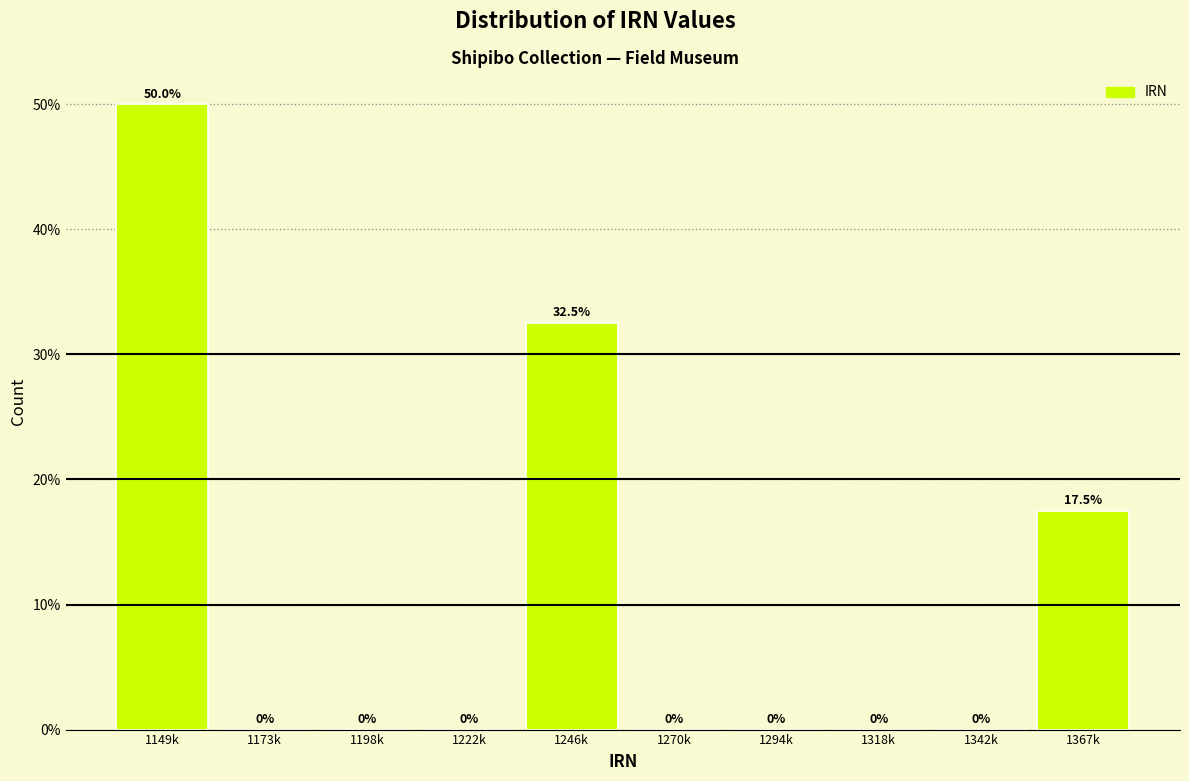

Reading right to left, what are all the values shown in this chart?

1367k=17.5	1342k=0.0	1318k=0.0	1294k=0.0	1270k=0.0	1246k=32.5	1222k=0.0	1198k=0.0	1173k=0.0	1149k=50.0